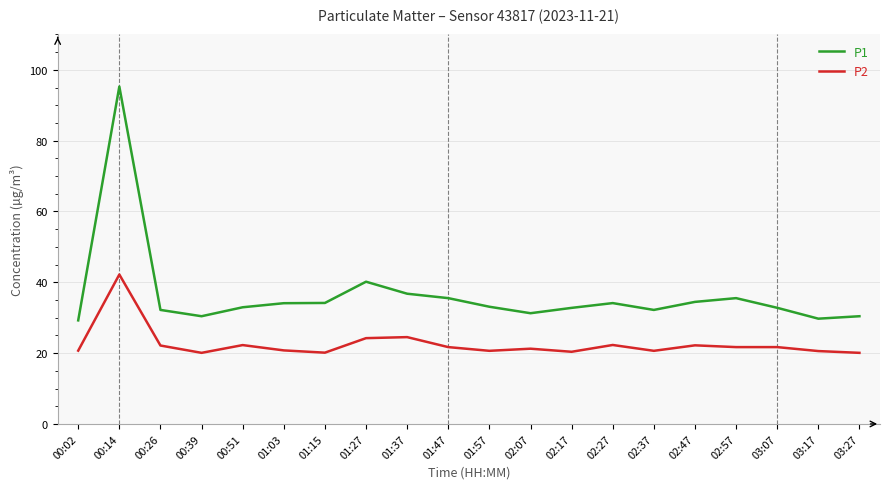

What is the greatest value displayed?

95.3